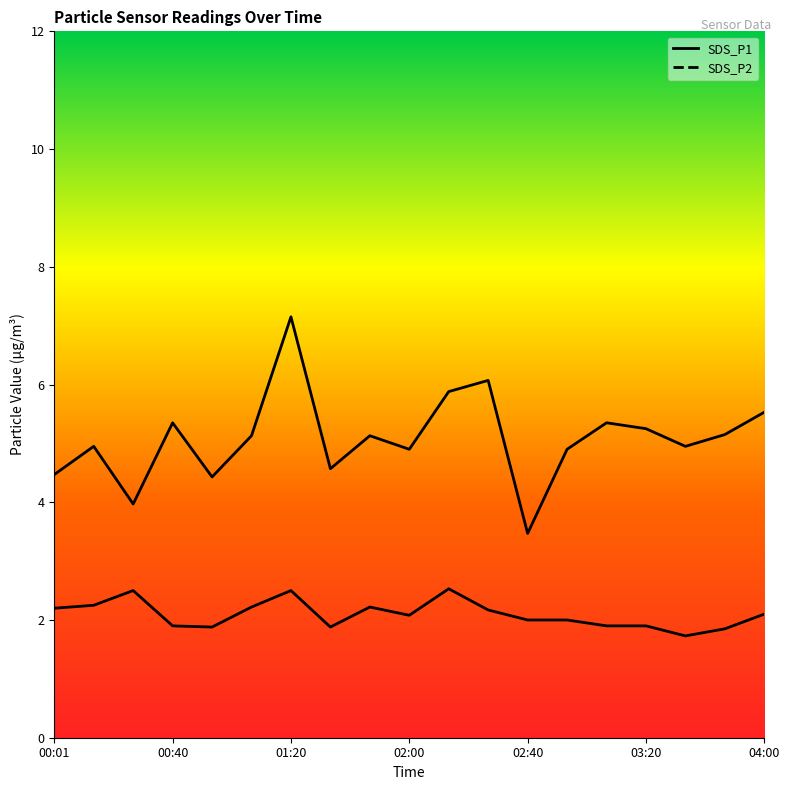

What position from the left is 04:00?

19